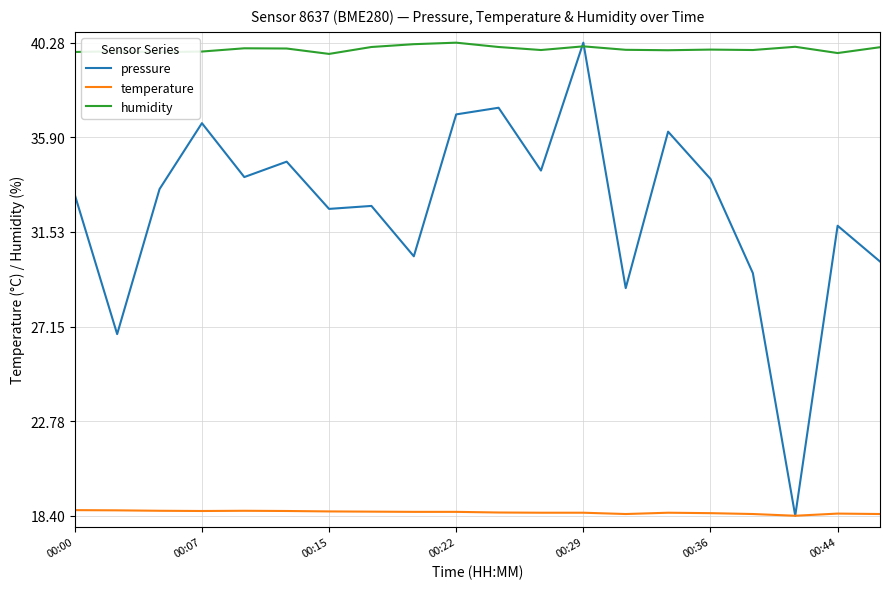

What is the lowest value of the temperature series?

18.4